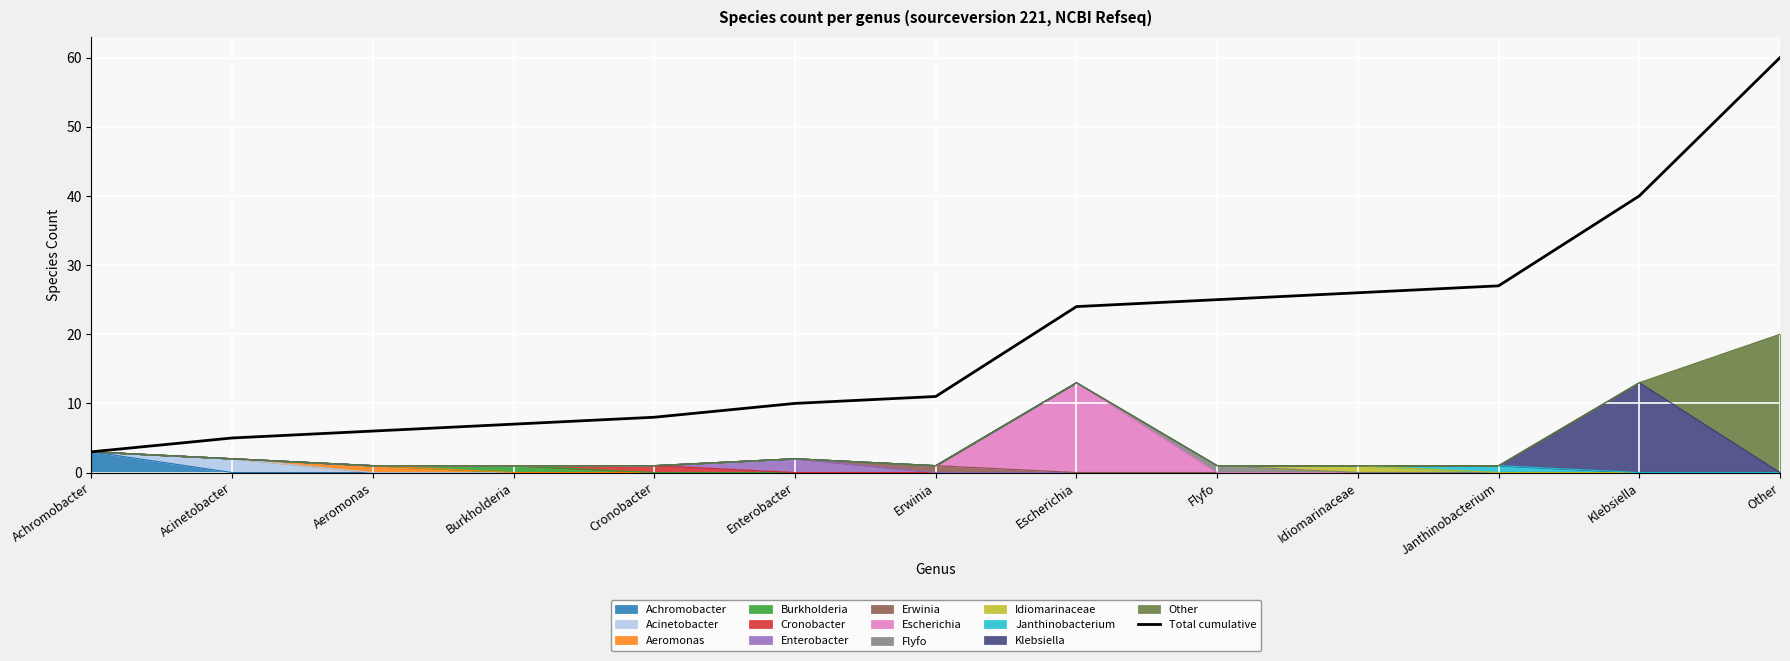

Is it true that the value at Escherichia is 8?

False